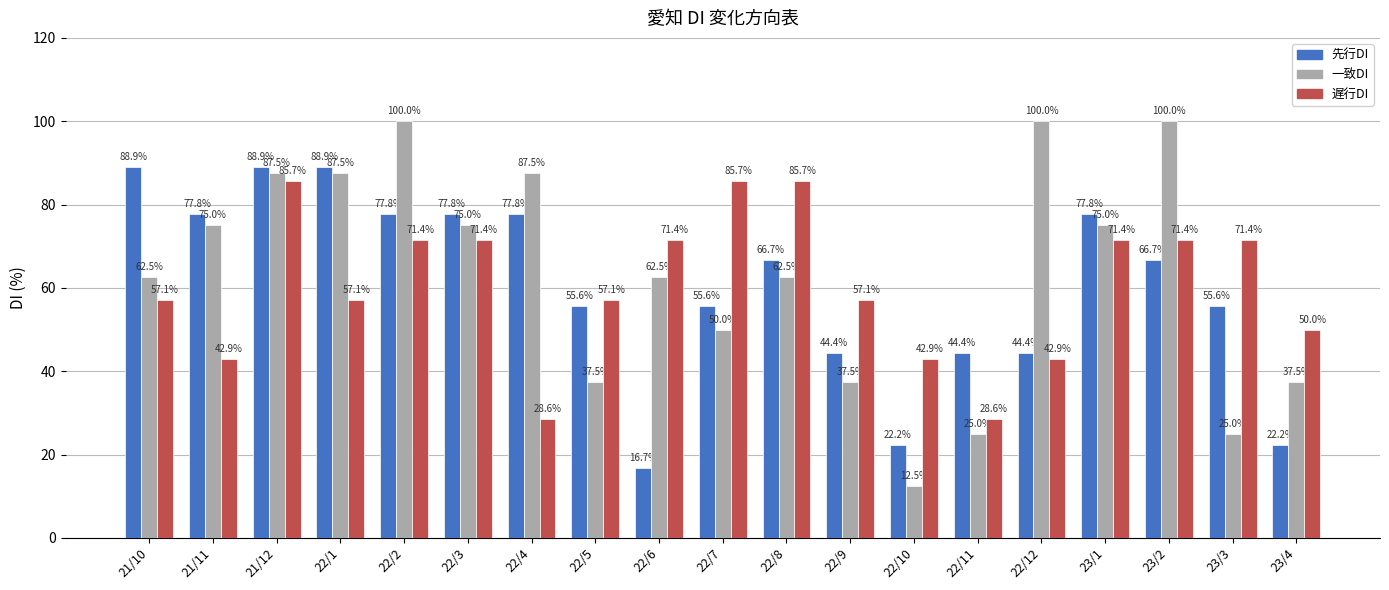

Does the chart contain any negative values?

No